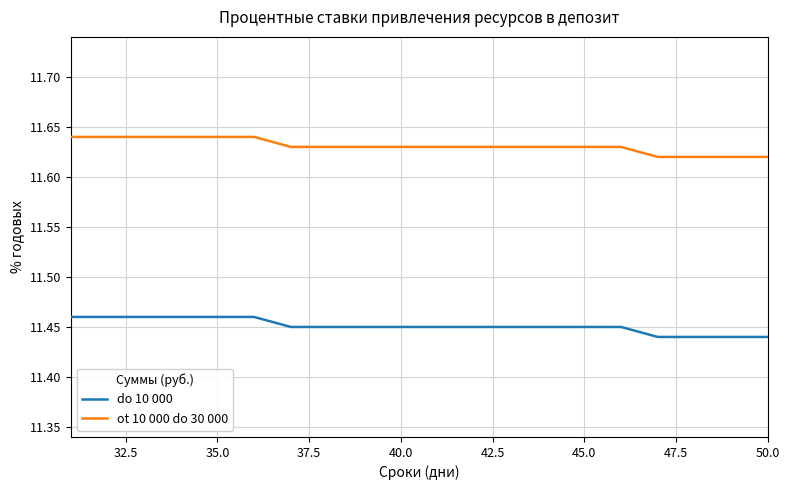

List the series in order of their peak value, highest first.

ot 10 000 do 30 000, do 10 000